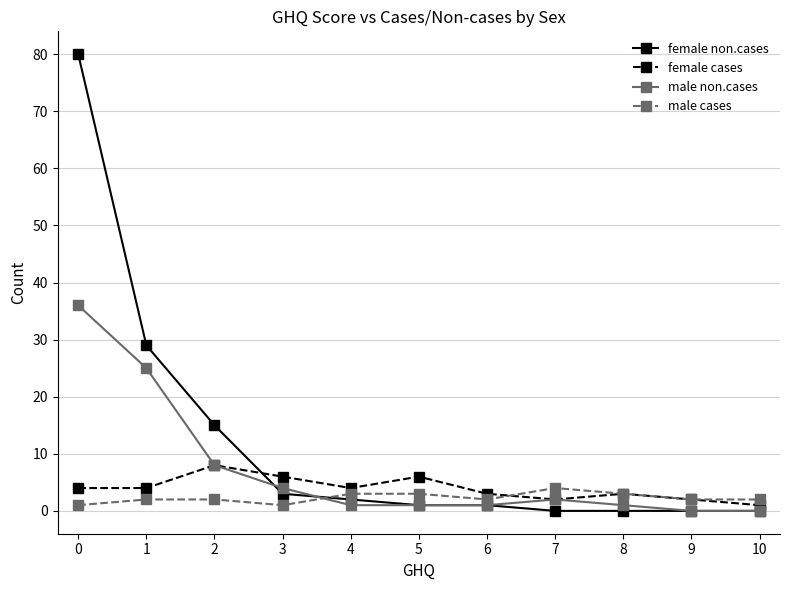

Reading right to left, list all the values displayed in this chart.

female non.cases: 0	0	0	0	1	1	2	3	15	29	80
female cases: 1	2	3	2	3	6	4	6	8	4	4
male non.cases: 0	0	1	2	1	1	1	4	8	25	36
male cases: 2	2	3	4	2	3	3	1	2	2	1